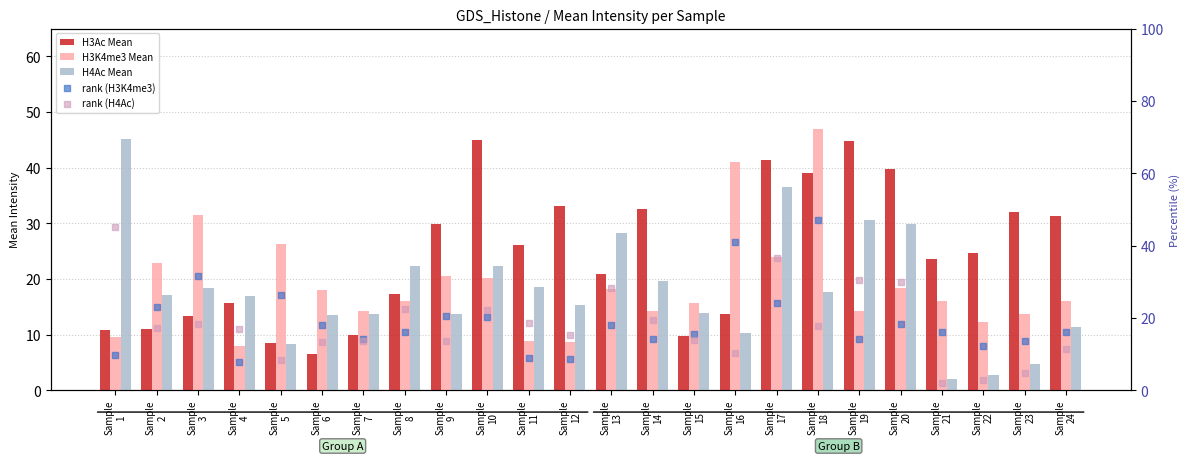

Is the value of H4Ac Mean at Sample
11 greater than the value of rank (H3K4me3) at Sample
13?

Yes